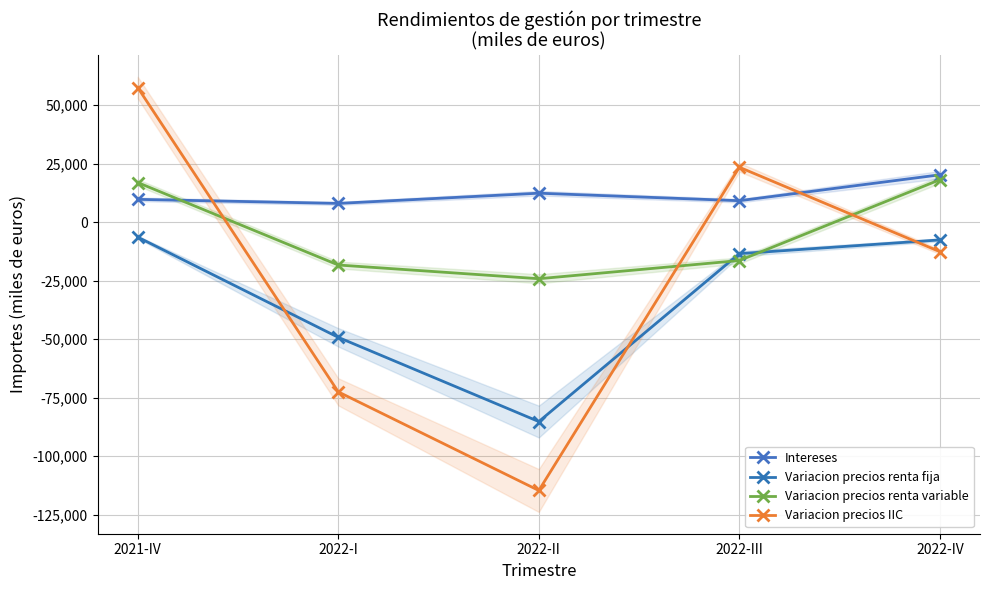

True or false: Variacion precios renta fija has more than 2 interior local peaks.

False